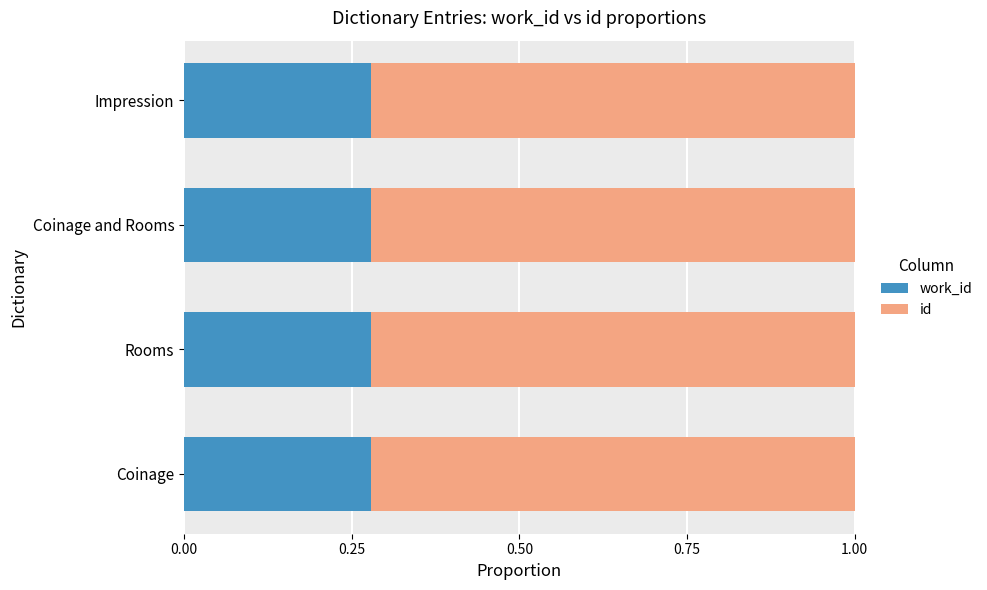

What is the total value across all series at Rooms?

1.0